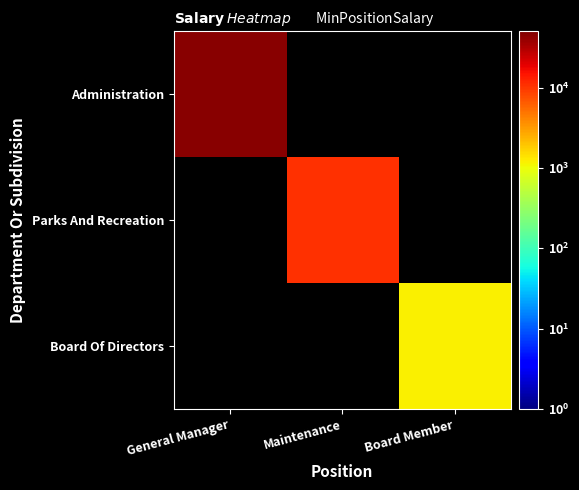

Which category has the lowest value across all series?

Board Member